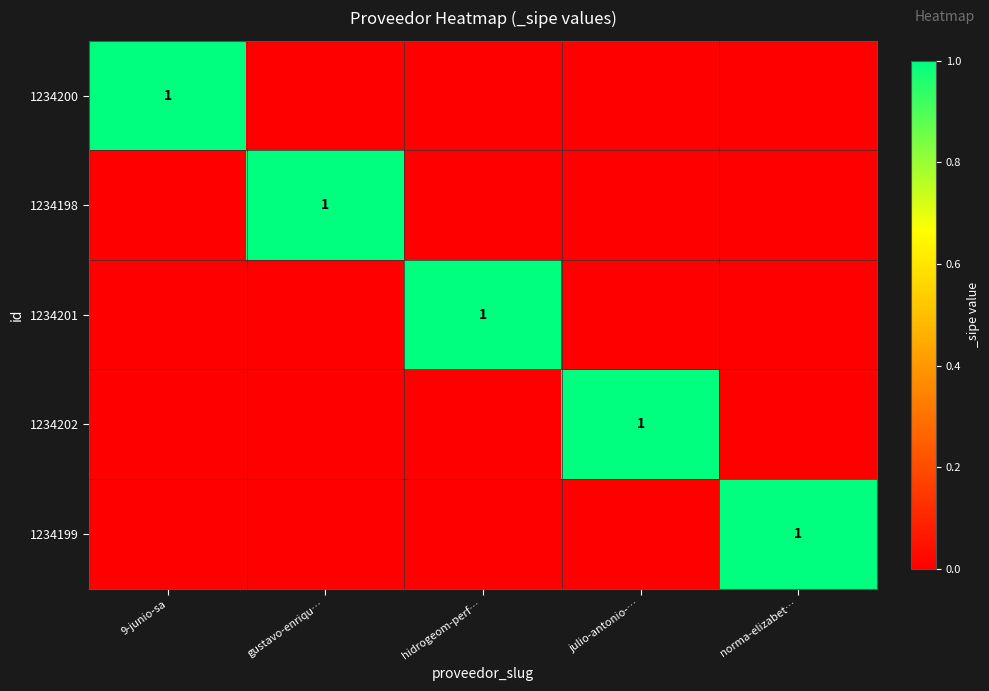

Is the value of 1234202 at 9-junio-sa greater than the value of 1234198 at hidrogeom-perf…?

No